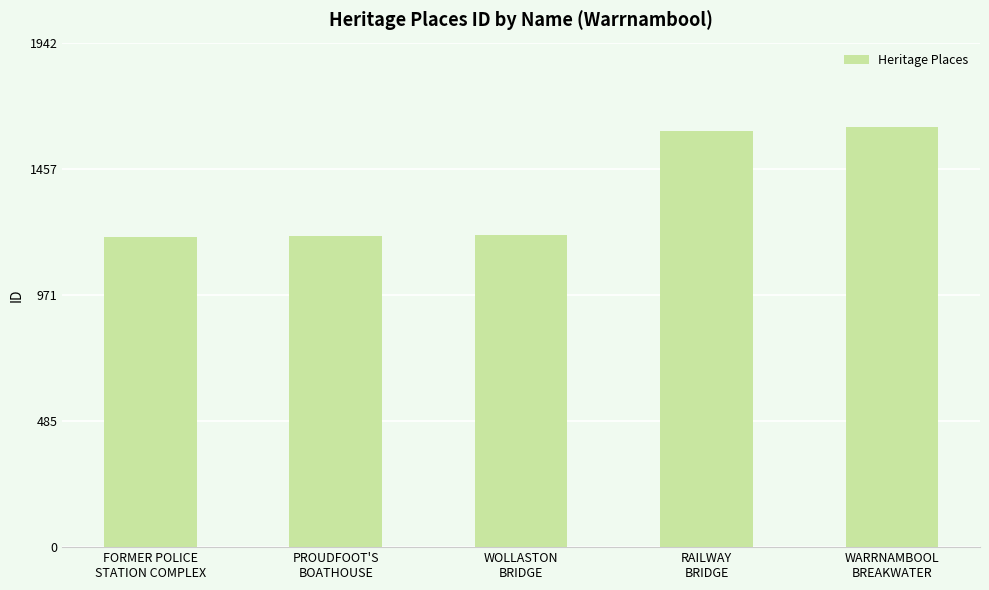

The chart shows a value of 1202 at WOLLASTON
BRIDGE. True or false?

True